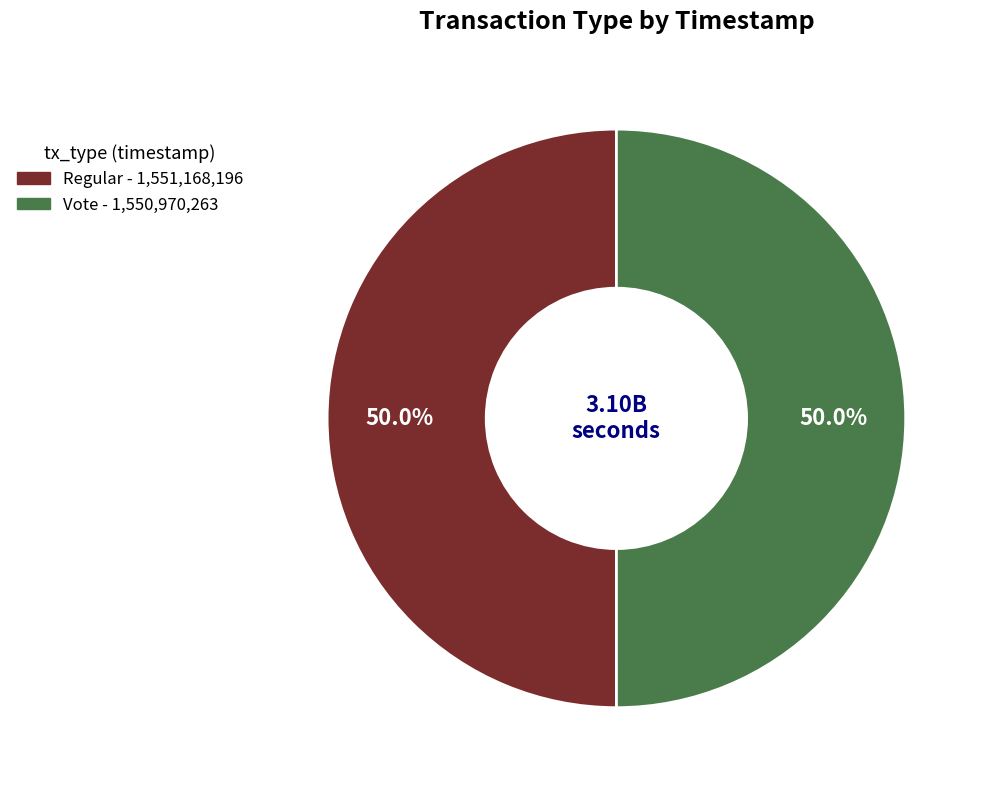

Approximately how many times larger is the value at Regular compared to Vote?

1.0